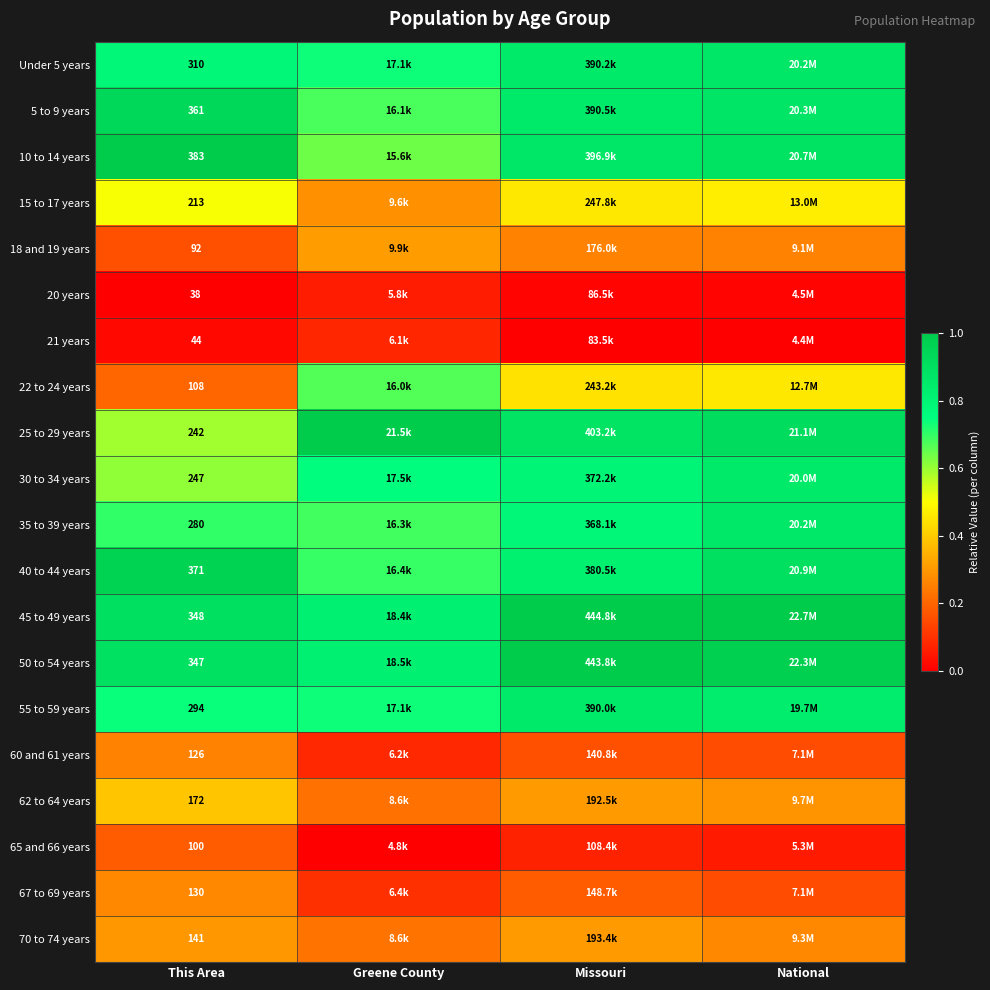

Is it true that 22 to 24 years equals 0.7 at National?

False